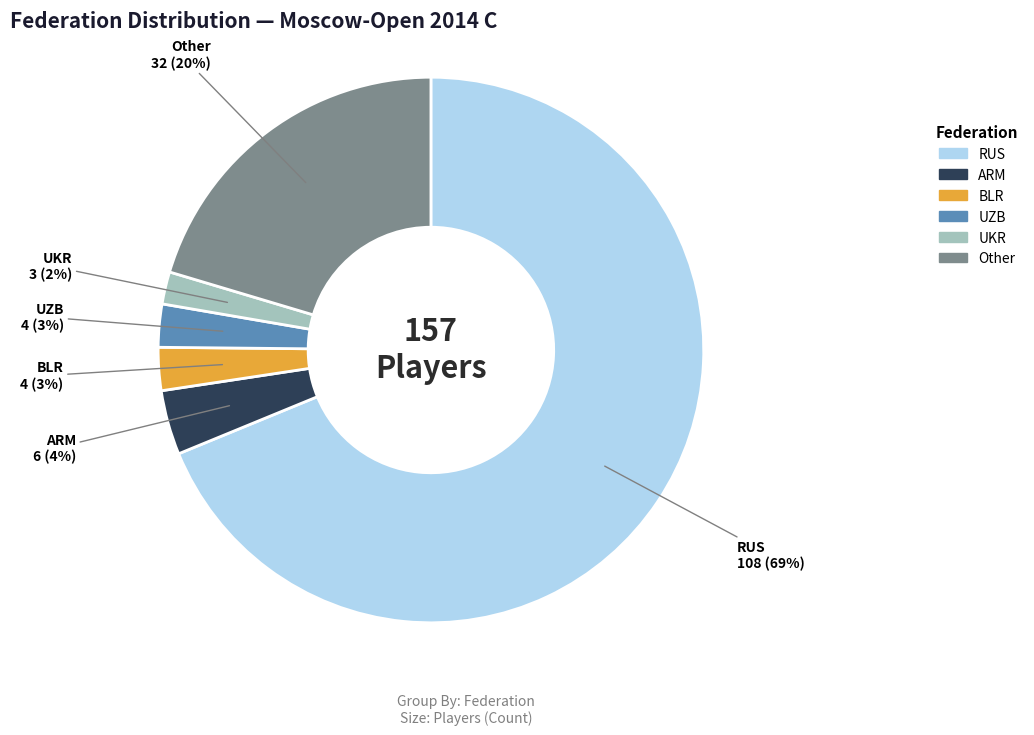

Which has a higher value, RUS or UKR?

RUS